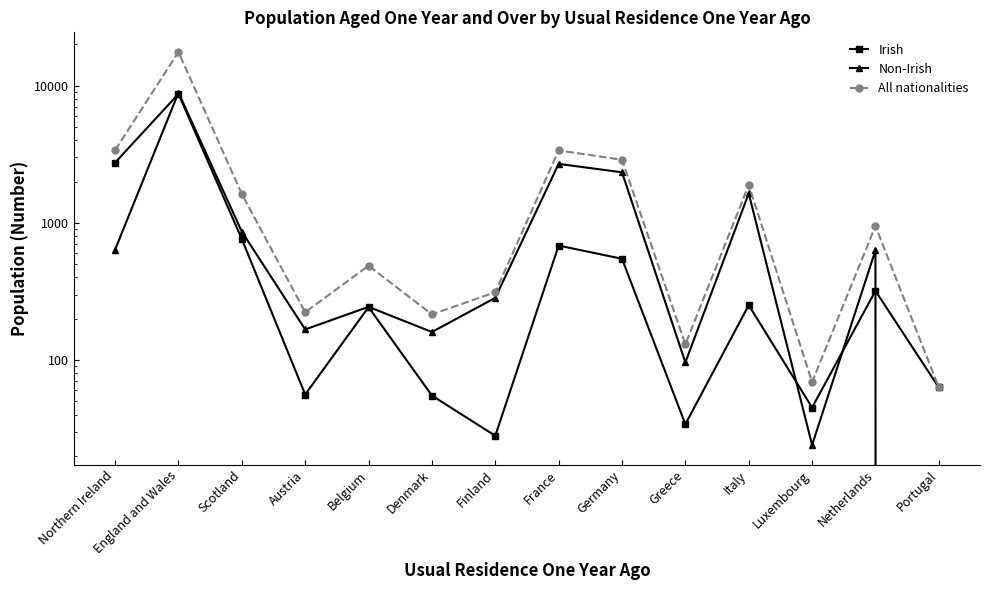

What is the spread (max minus min) of values at France?

2692